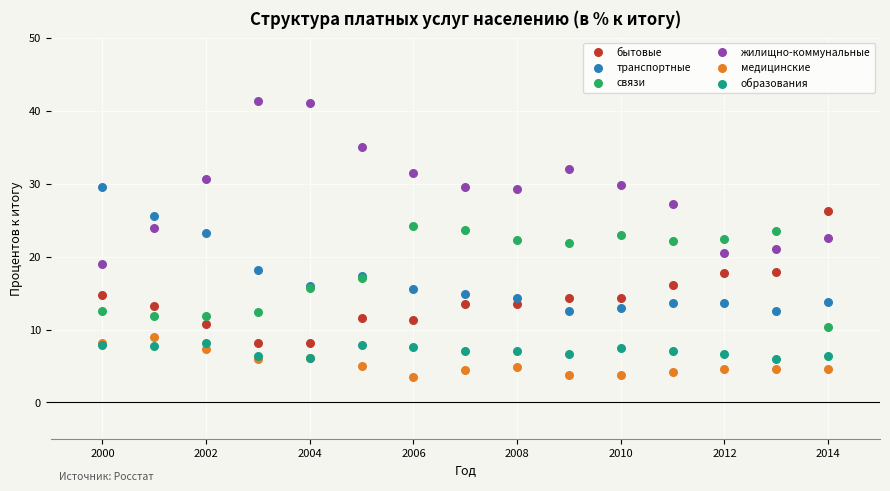

Which series has the widest spread of Y values?

жилищно-коммунальные